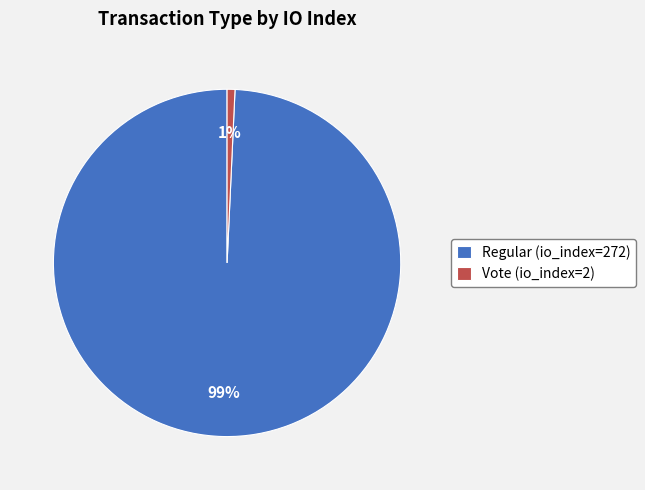

Between Vote (io_index=2) and Regular (io_index=272), which is larger?

Regular (io_index=272)